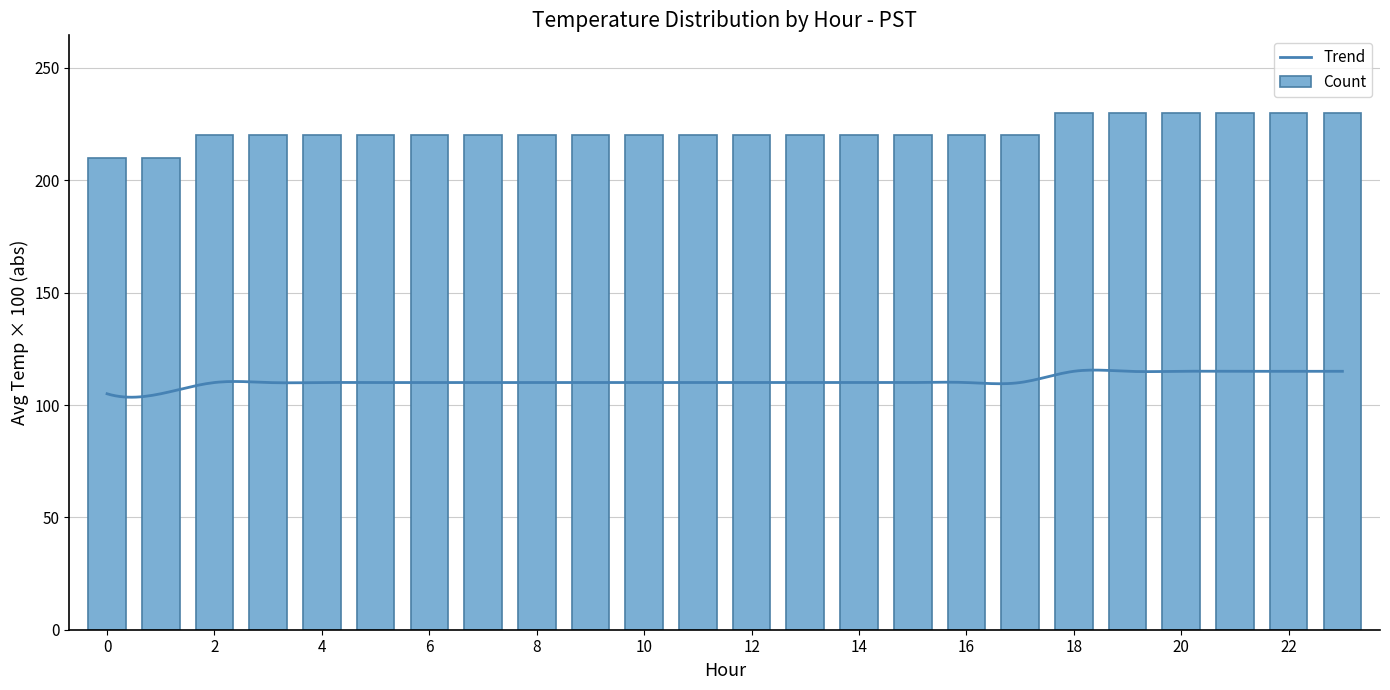

What is the minimum value for Count?

210.0